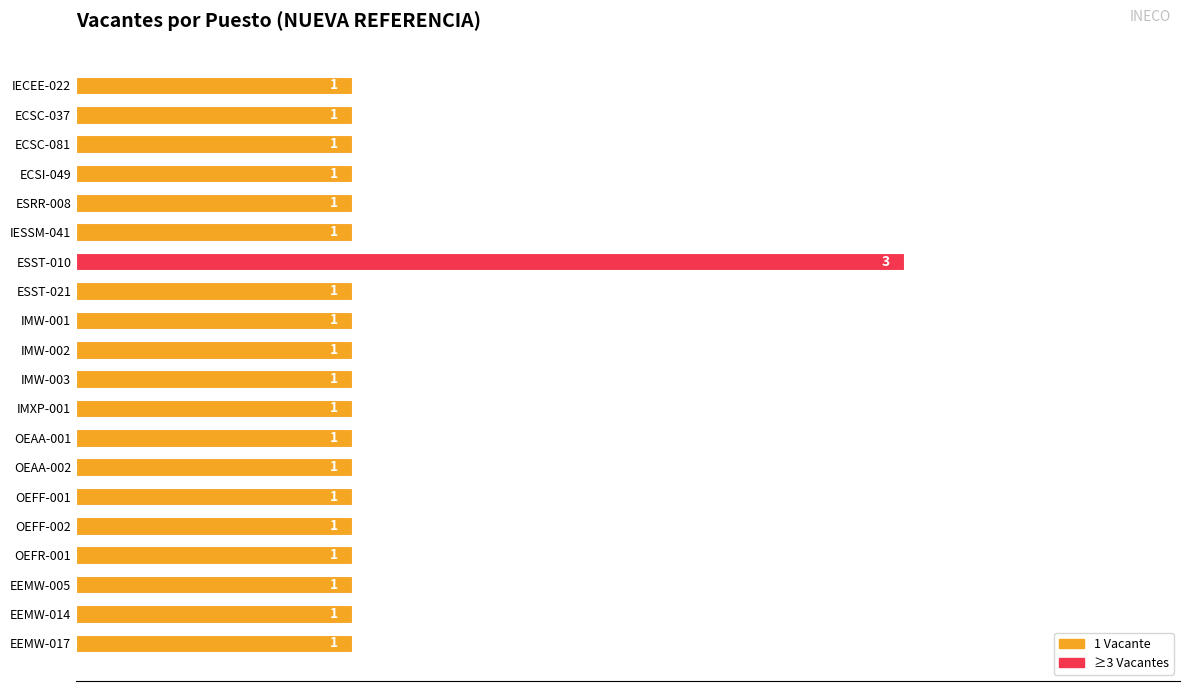

Reading bottom to top, list all the values displayed in this chart.

EEMW-017=1	EEMW-014=1	EEMW-005=1	OEFR-001=1	OEFF-002=1	OEFF-001=1	OEAA-002=1	OEAA-001=1	IMXP-001=1	IMW-003=1	IMW-002=1	IMW-001=1	ESST-021=1	ESST-010=3	IESSM-041=1	ESRR-008=1	ECSI-049=1	ECSC-081=1	ECSC-037=1	IECEE-022=1